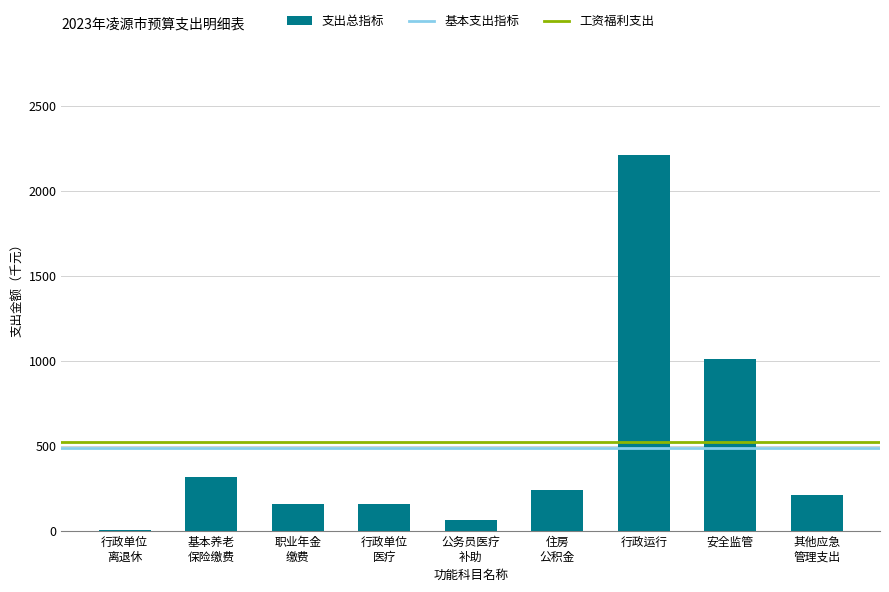

What is the greatest value displayed?

2209.7